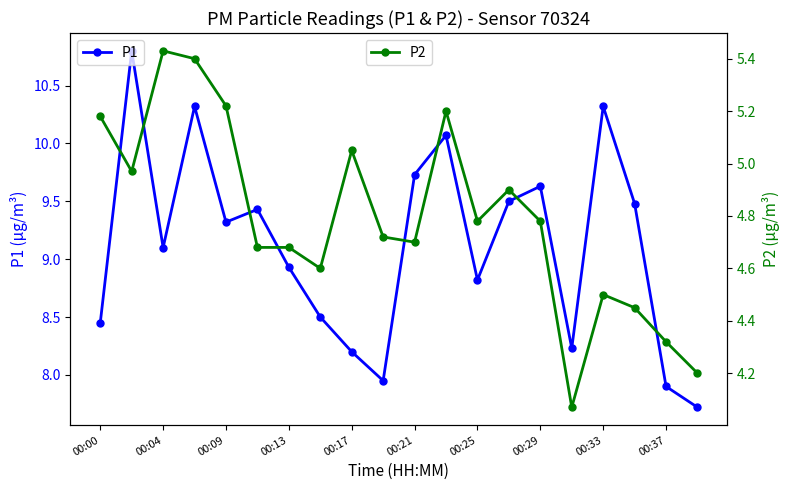

True or false: P2 and P1 intersect in this chart.

False